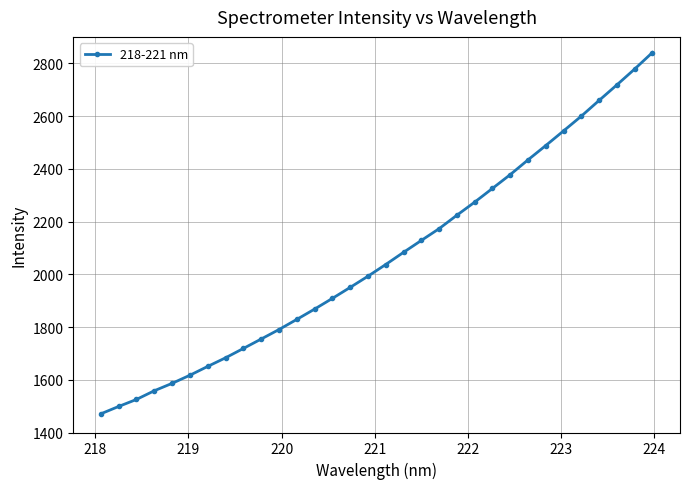

What is the difference between the maximum and minimum values?

1369.9